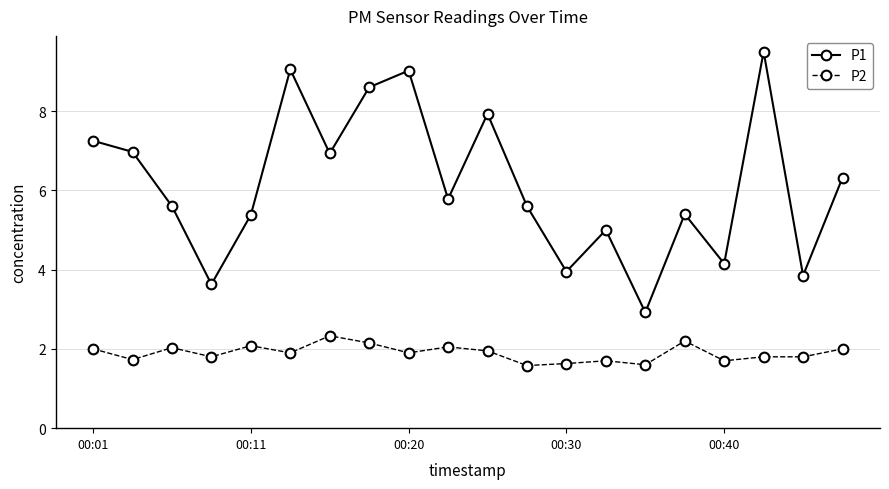

What is the difference between the second highest and second lowest values in the P2 series?

0.6